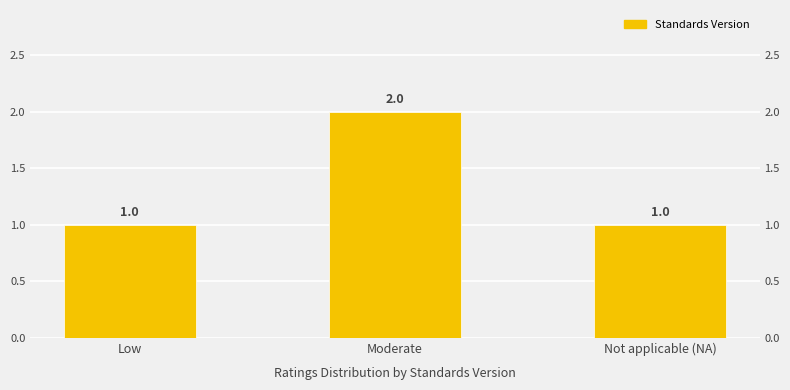

Does the chart contain stacked bars?

No